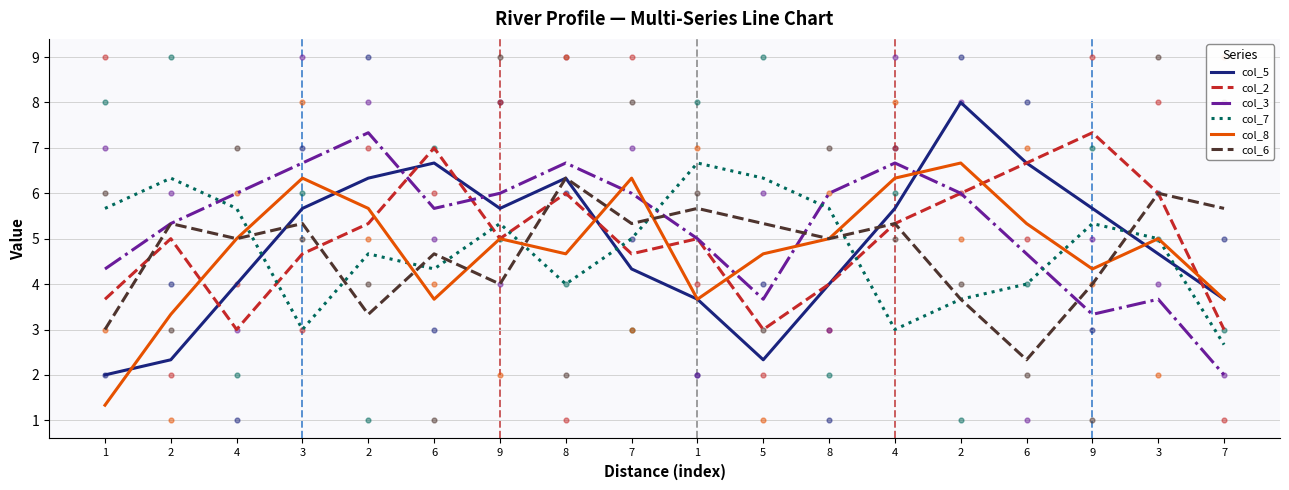

Is the value of col_5 at 2 greater than the value of col_3 at 4?

No